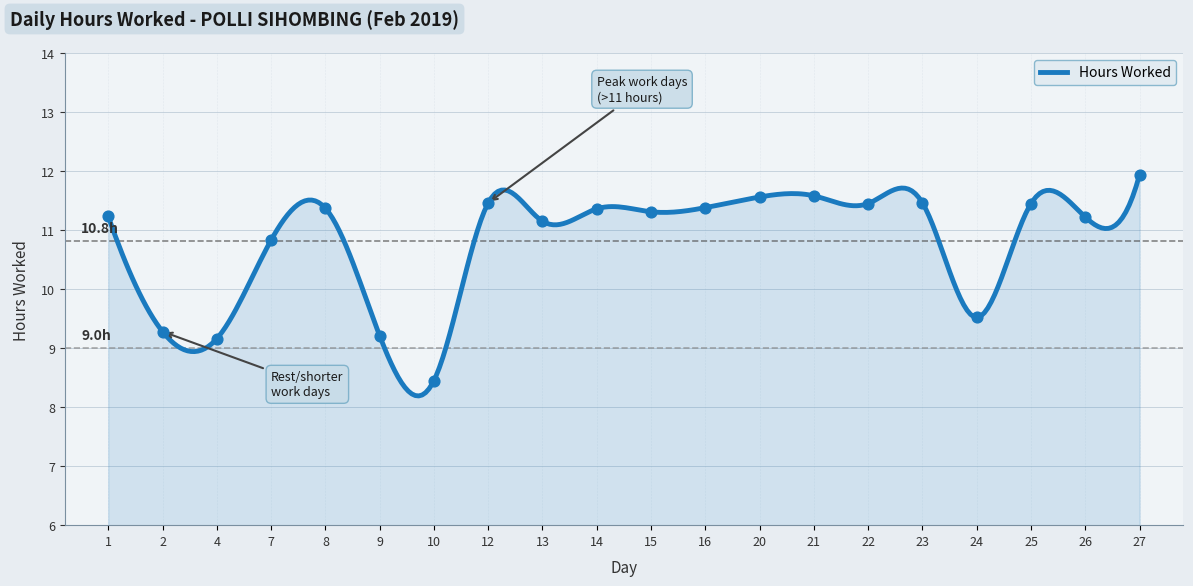

Approximately how many times larger is the value at 25 compared to 1?

1.0